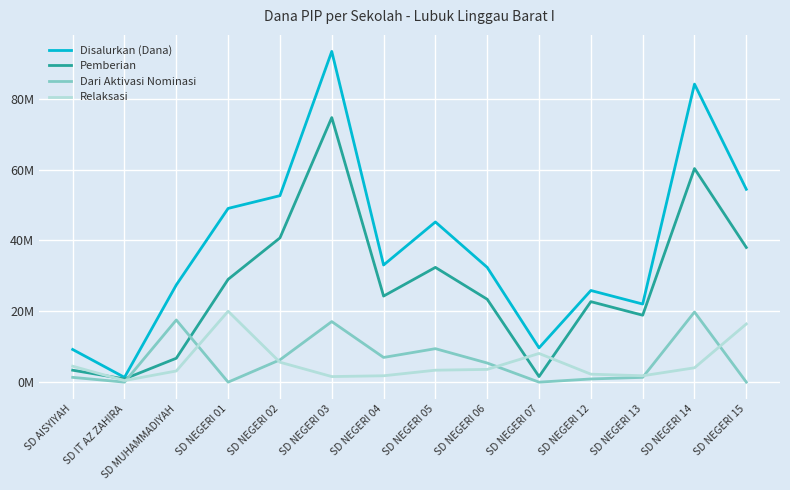

What are all the series names shown in the legend?

Disalurkan (Dana), Pemberian, Dari Aktivasi Nominasi, Relaksasi